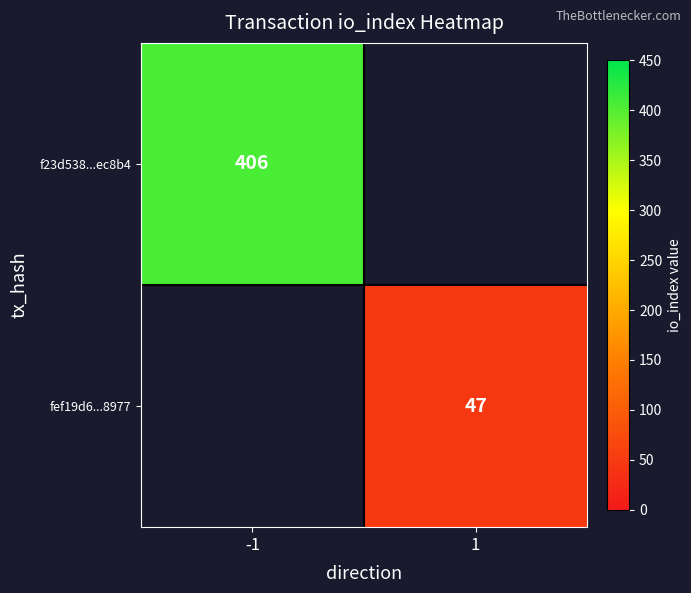

At which category is the sum across all series the highest?

-1